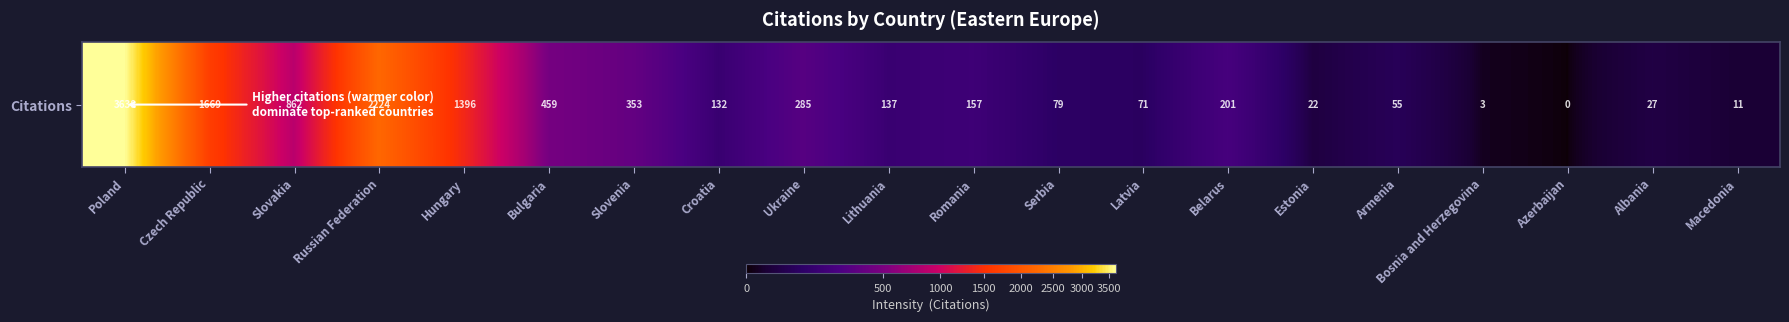

Is it true that the value at Armenia is 55?

True